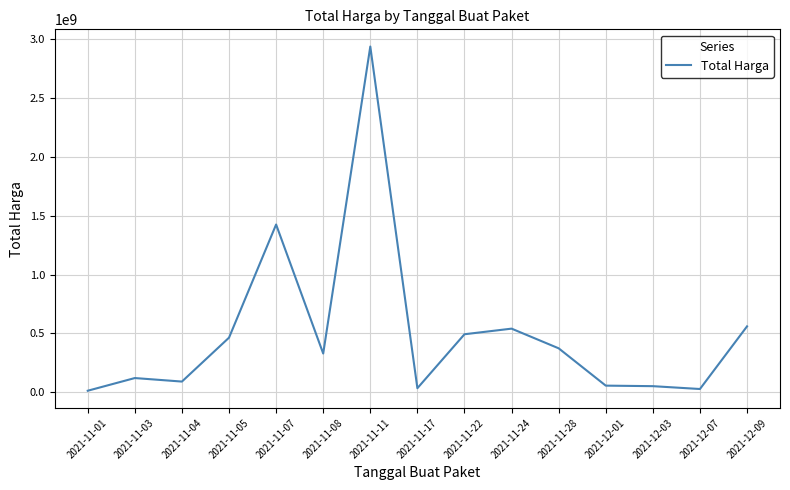

Where is the data nearest to the value 1475875370?

2021-11-07